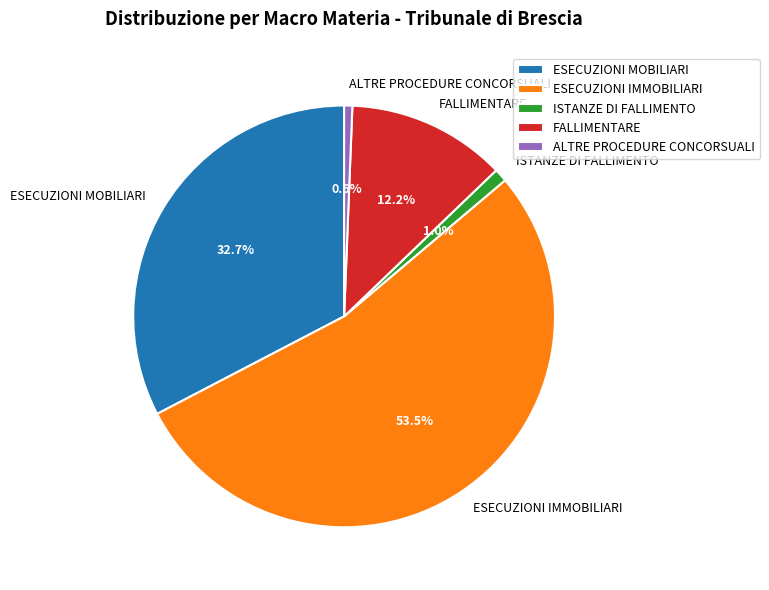

Combined, do ALTRE PROCEDURE CONCORSUALI and ESECUZIONI IMMOBILIARI account for over 50%?

Yes